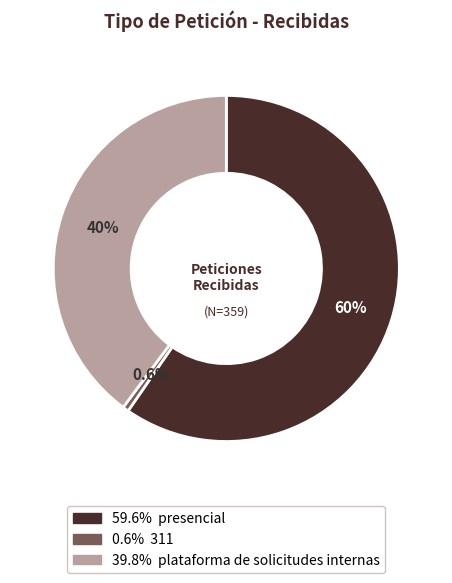

Does any single category account for the majority?

Yes